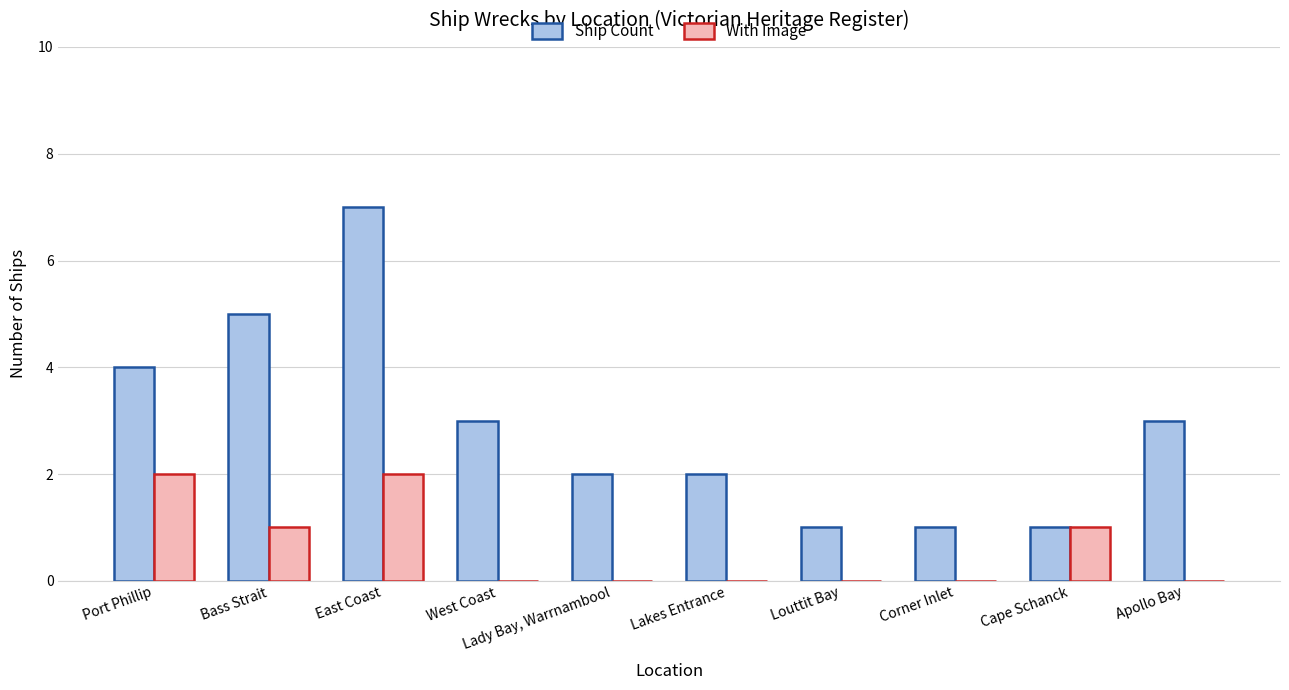

Are the bars horizontal?

No